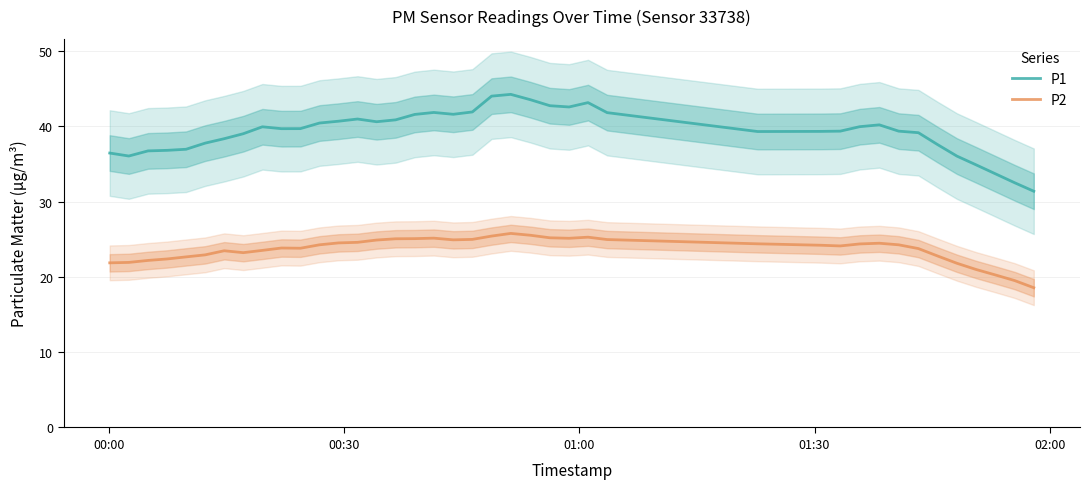

What is the lowest value of the P2 series?

18.6